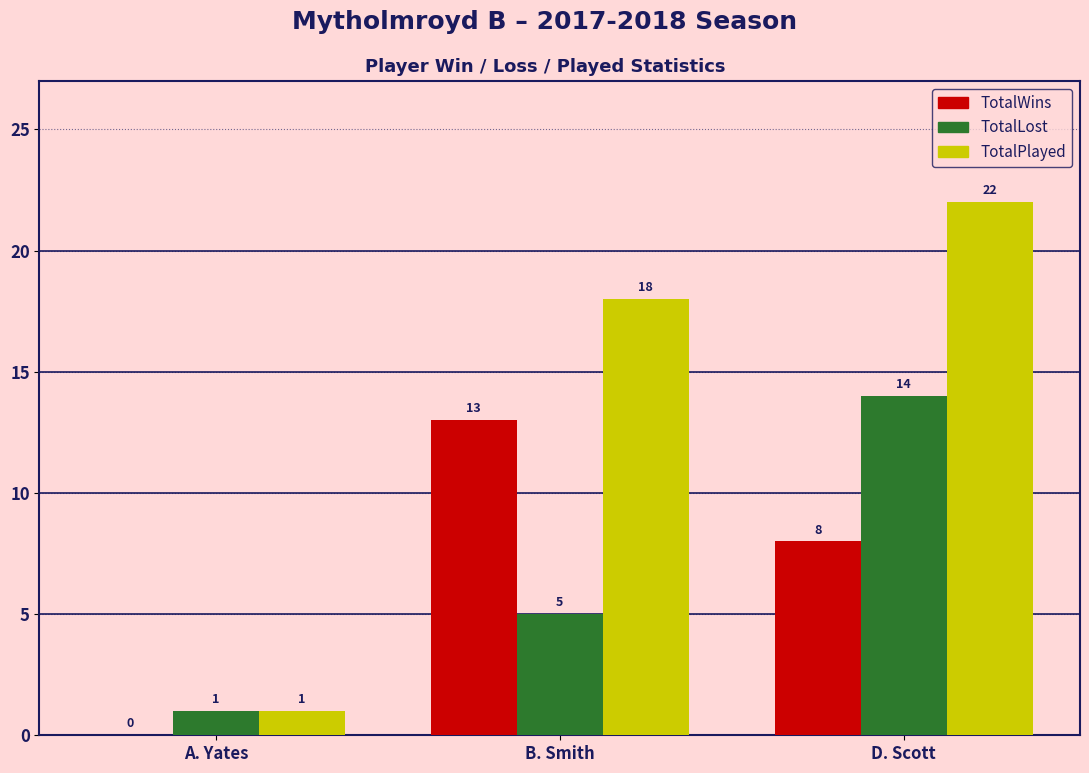

Which series changed the most between B. Smith and D. Scott?

TotalLost